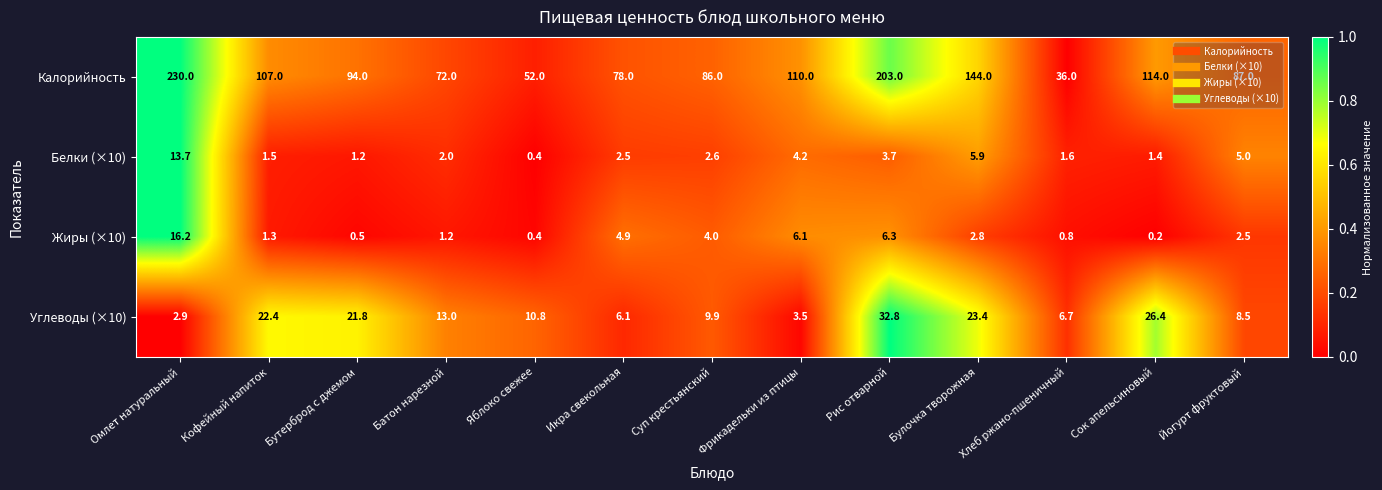

Is it true that Белки (×10) equals 3.4 at Икра свекольная?

False